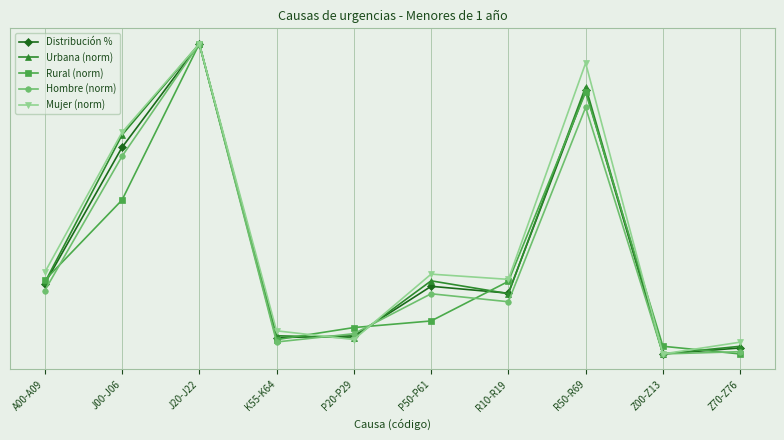

List the series in order of their peak value, highest first.

Distribución %, Urbana (norm), Rural (norm), Hombre (norm), Mujer (norm)